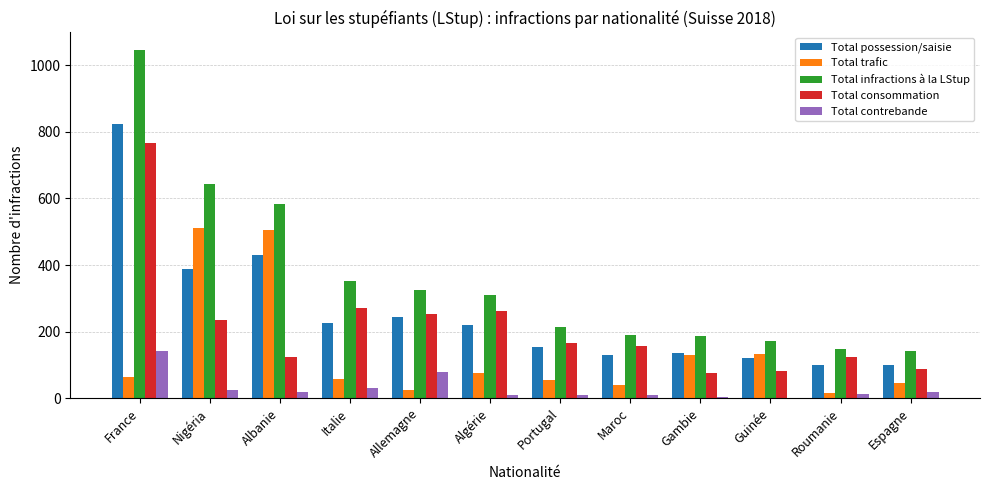

What is the difference between the Total possession/saisie values at Espagne and Gambie?

37